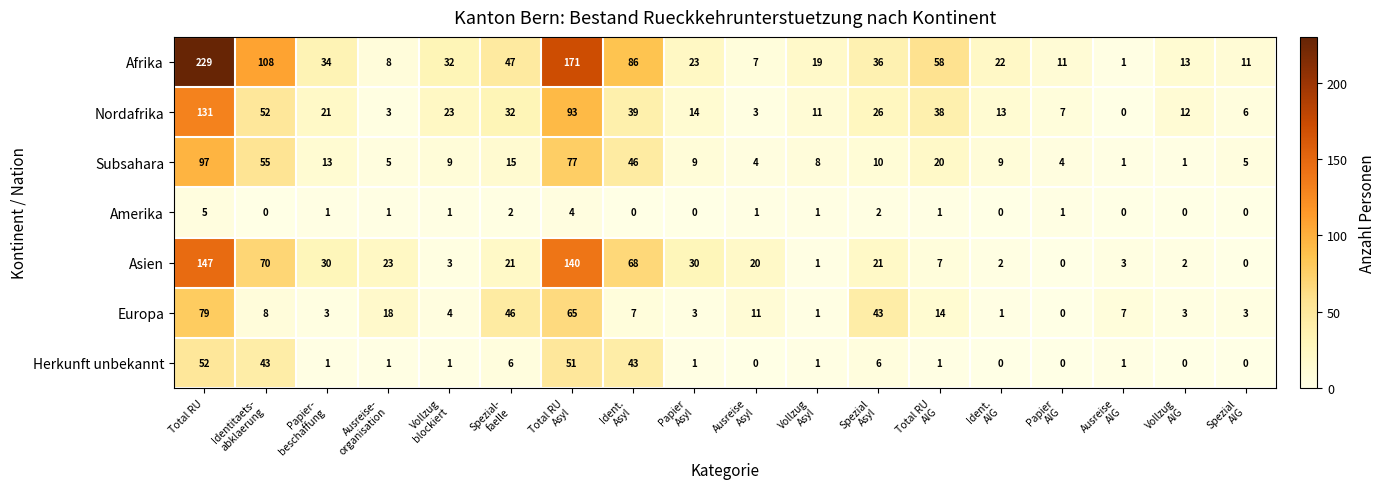

What is the total value across all series at Total RU
Asyl?

601